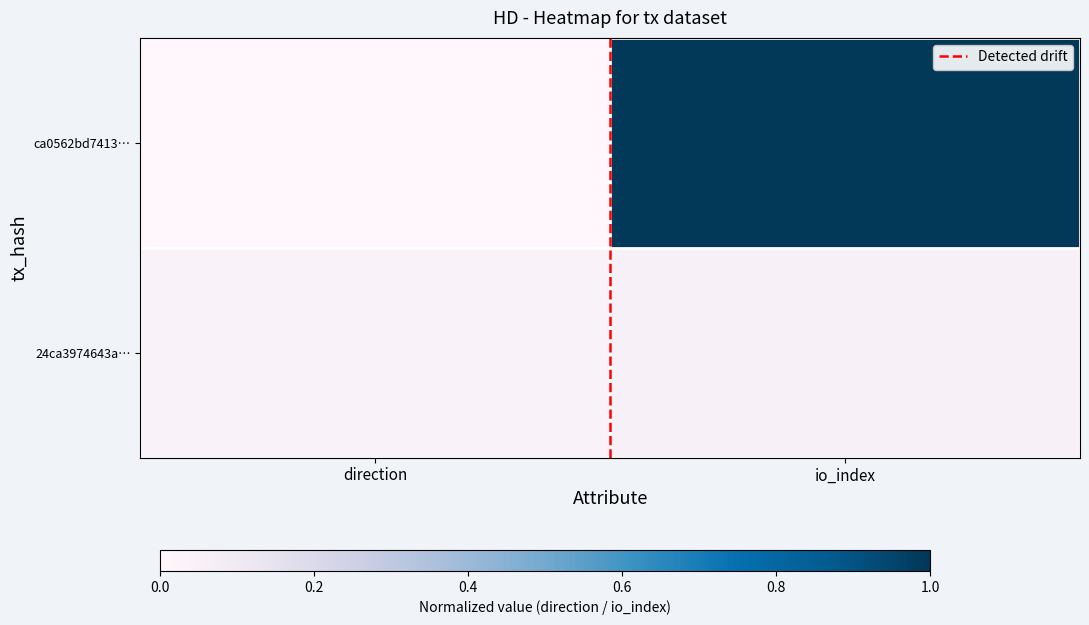

Which has a higher value, io_index or direction?

io_index